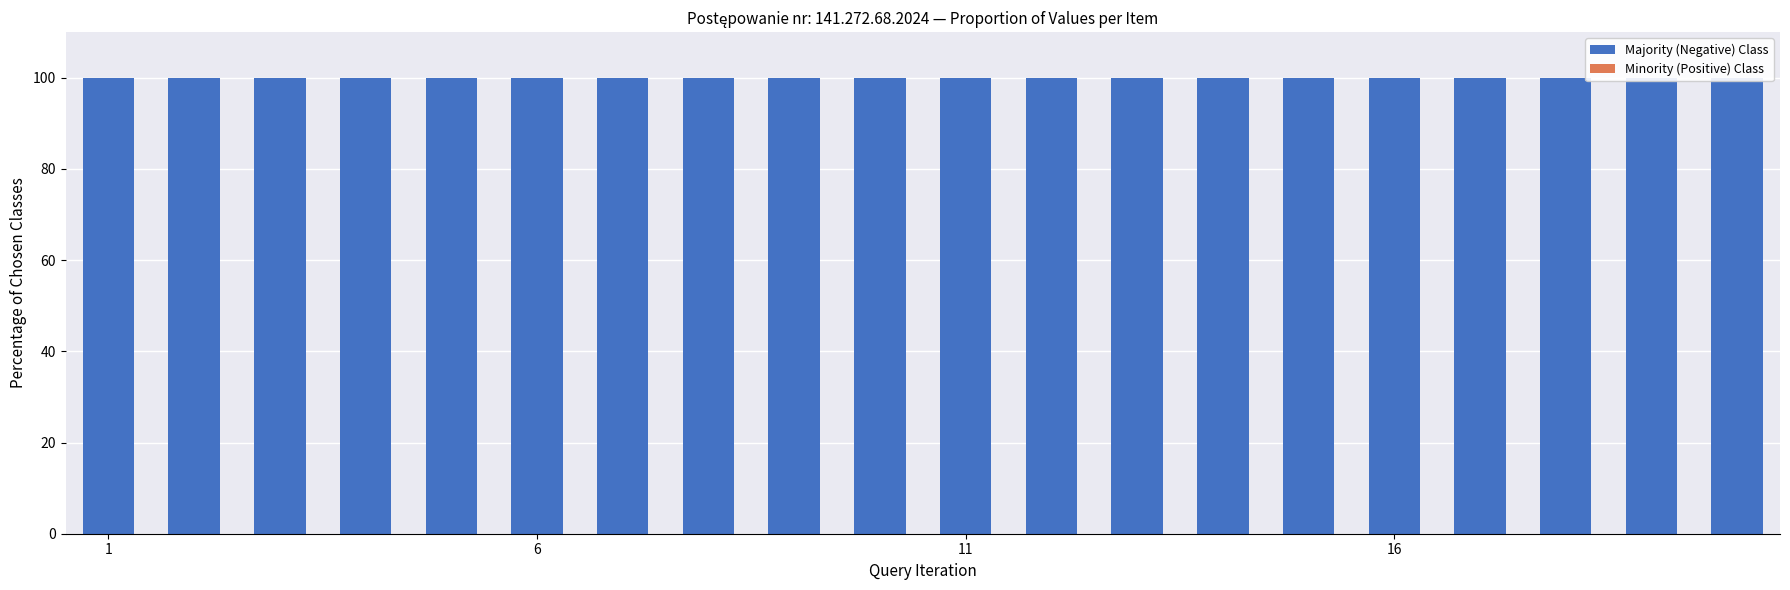

Which category has the lowest value in the Majority (Negative) Class series?

1